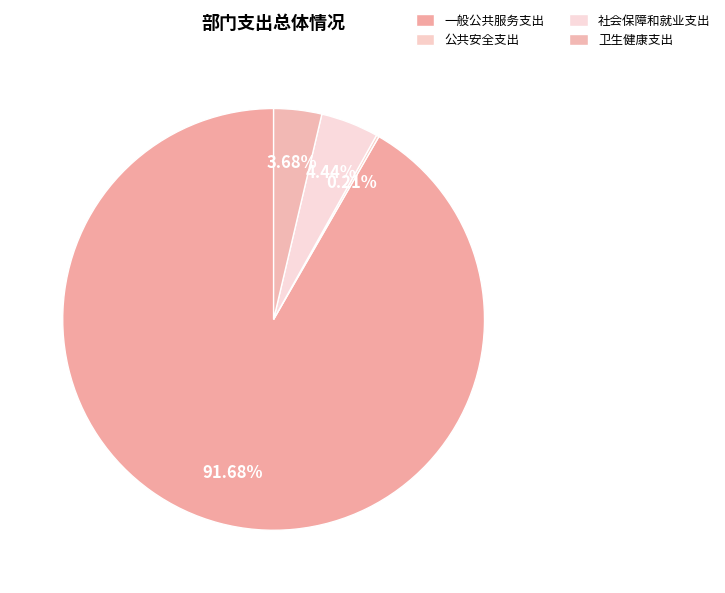

How many segments does this pie chart have?

4